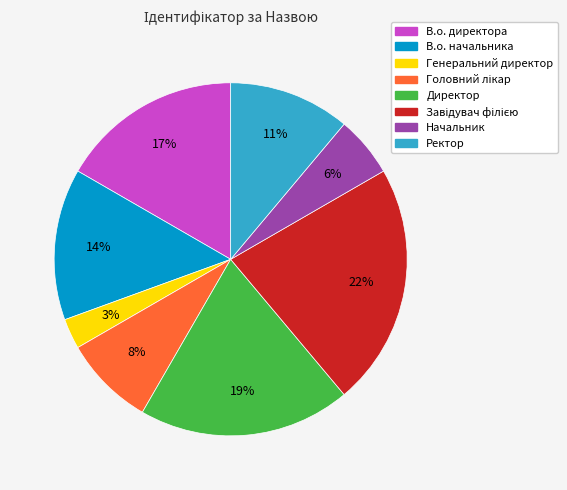

To the nearest percent, what is the difference between the В.о. начальника and Генеральний директор slice percentages?

11%